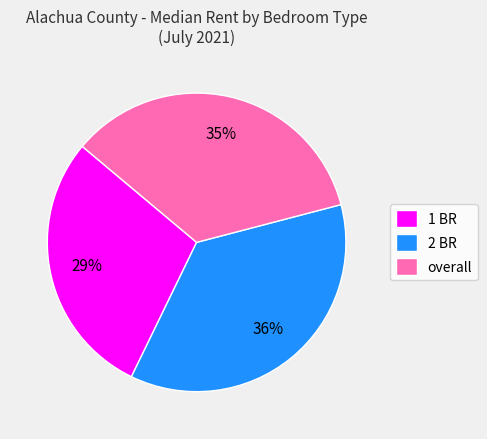

What is the ratio of the value at overall to the value at 1 BR?

1.2